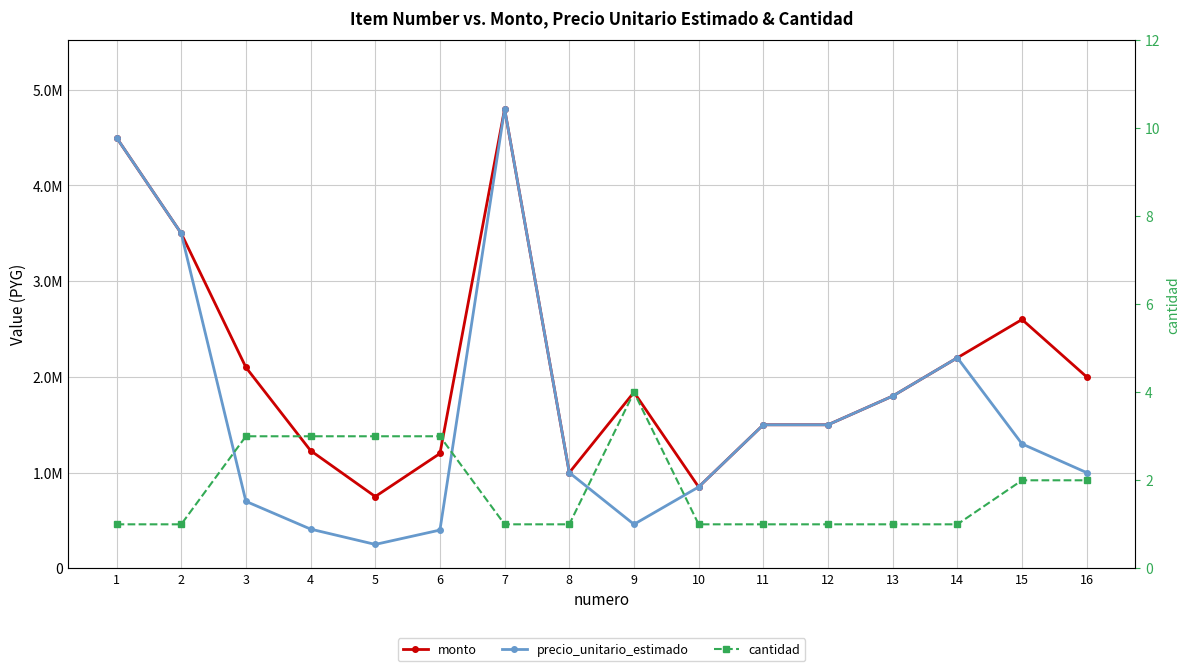

True or false: cantidad and monto intersect in this chart.

False